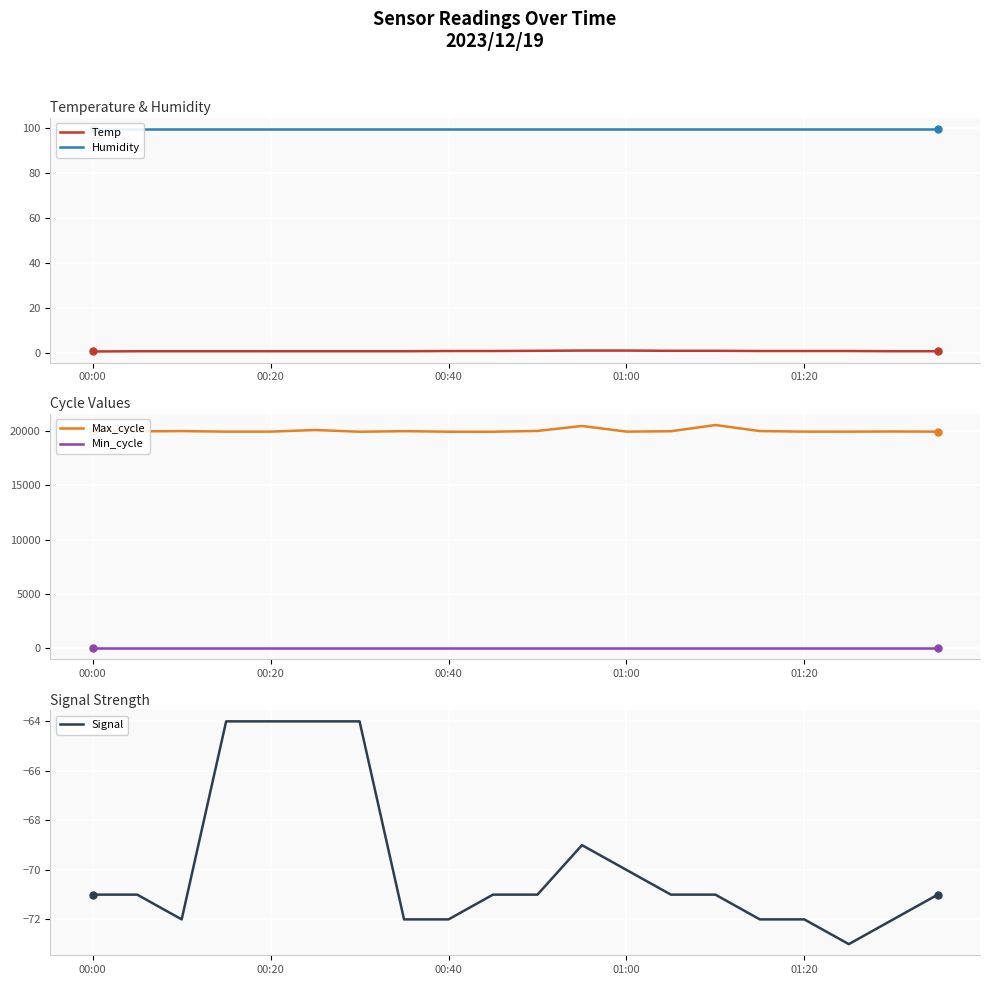

What is the label of the 1st point from the left?

00:00